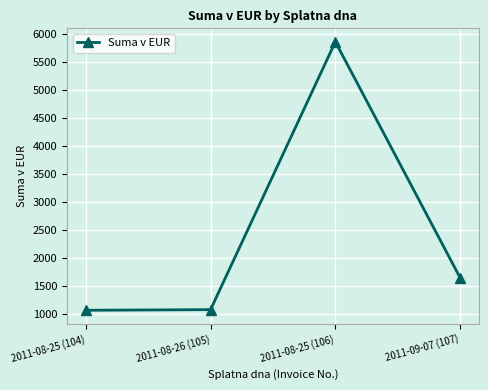

What position from the left is 2011-08-25 (104)?

1